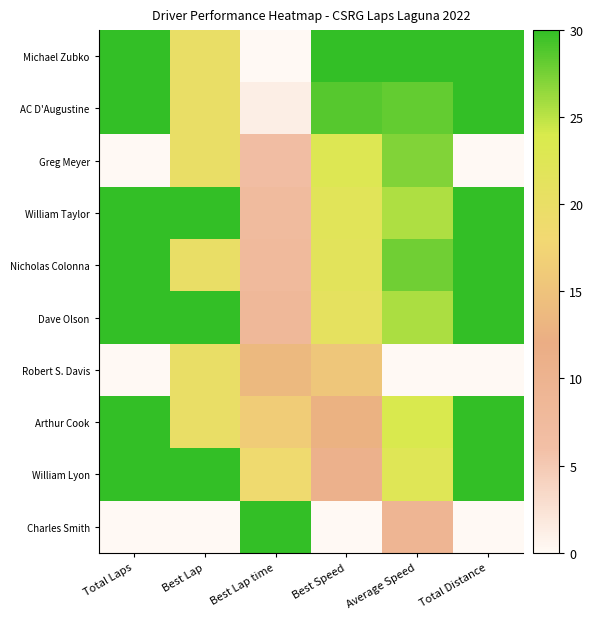

What is the maximum value shown in the chart?

30.0